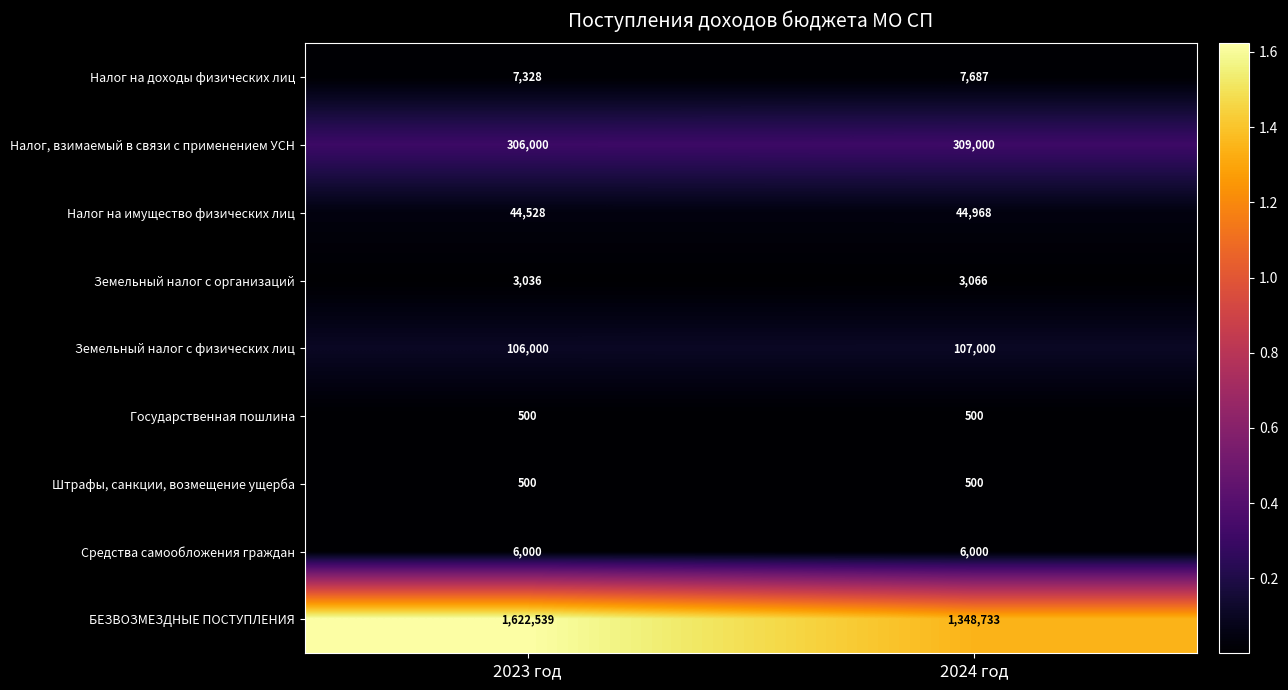

What is the maximum value for Государственная пошлина?

500